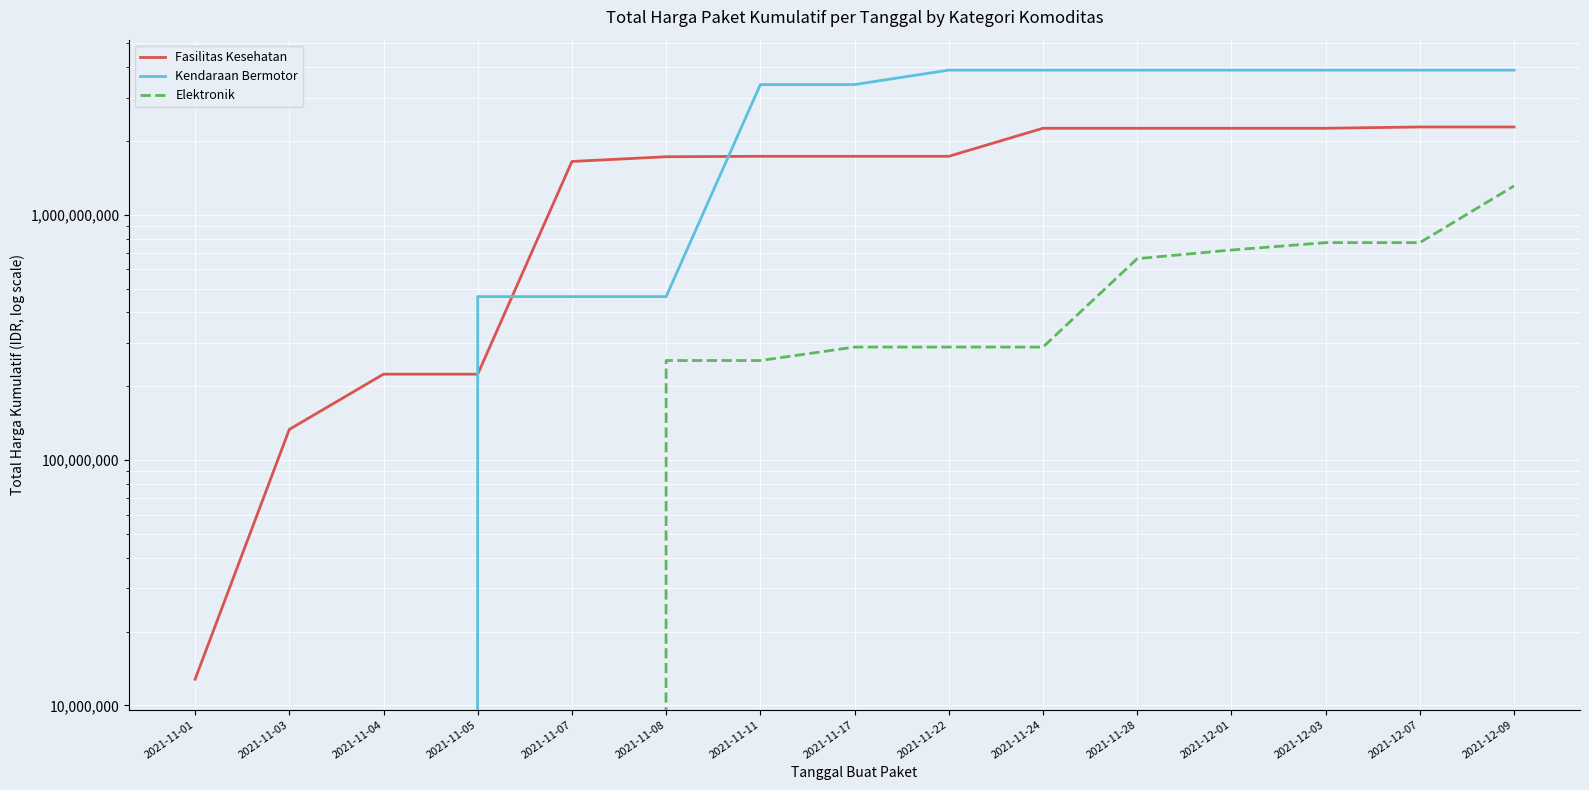

Reading left to right, what are all the values shown in this chart?

Fasilitas Kesehatan: 12787500	133400770	224072845	224072845	1649940745	1724364745	1731765985	1731765985	1731765985	2253225185	2253225185	2253225185	2253225185	2280637185	2280637185
Kendaraan Bermotor: 0	0	0	464002100	464002100	464002100	3395564100	3395564100	3888564100	3888564100	3888564100	3888564100	3888564100	3888564100	3888564100
Elektronik: 0	0	0	0	0	254700000	254700000	288992000	288992000	288992000	662396000	718548800	770149800	770149800	1311220800